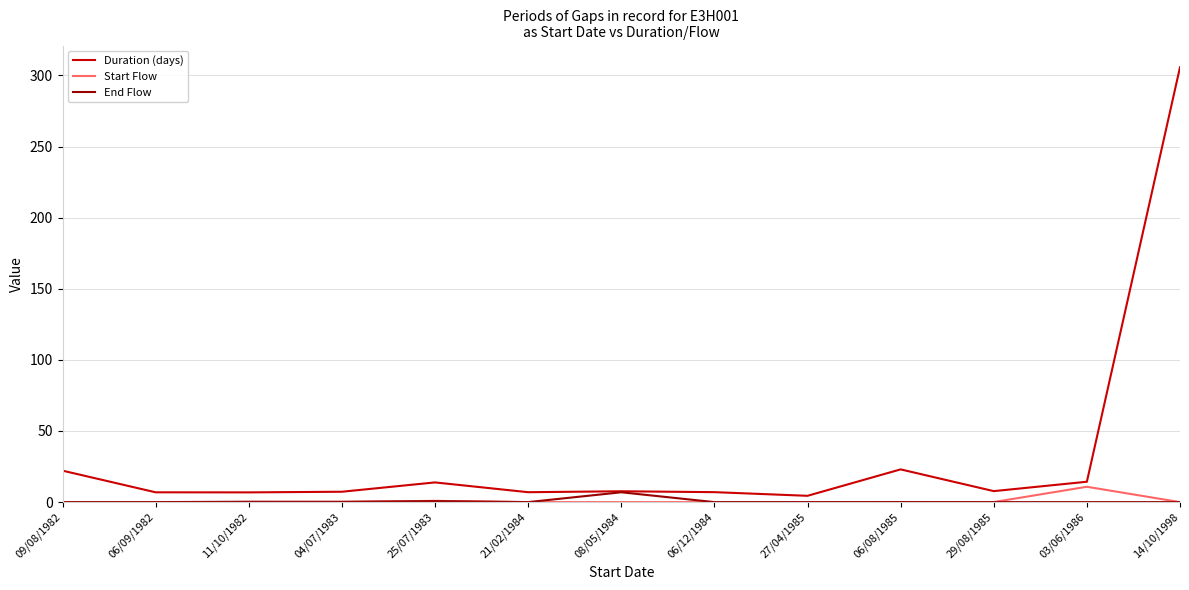

Where is Duration (days) nearest to the value 155?

06/08/1985